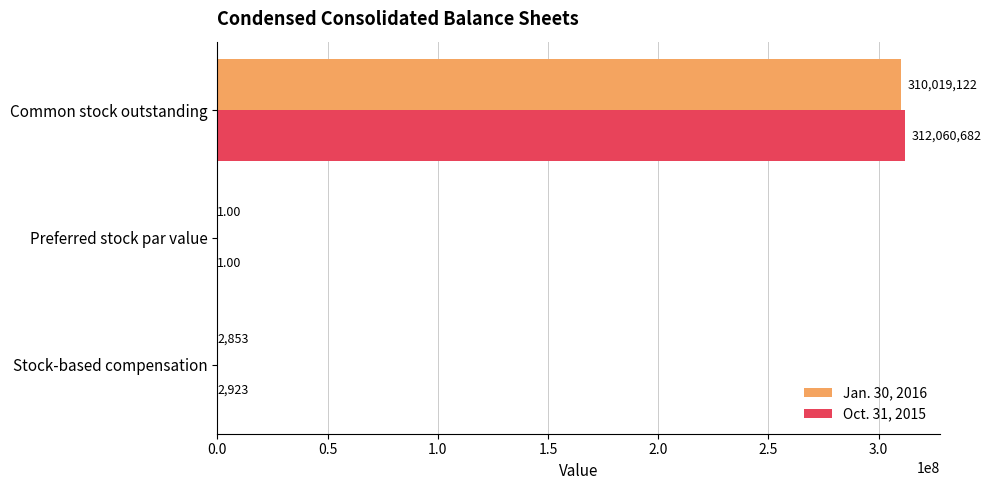

What is the average value of the Jan. 30, 2016 series?

103340659